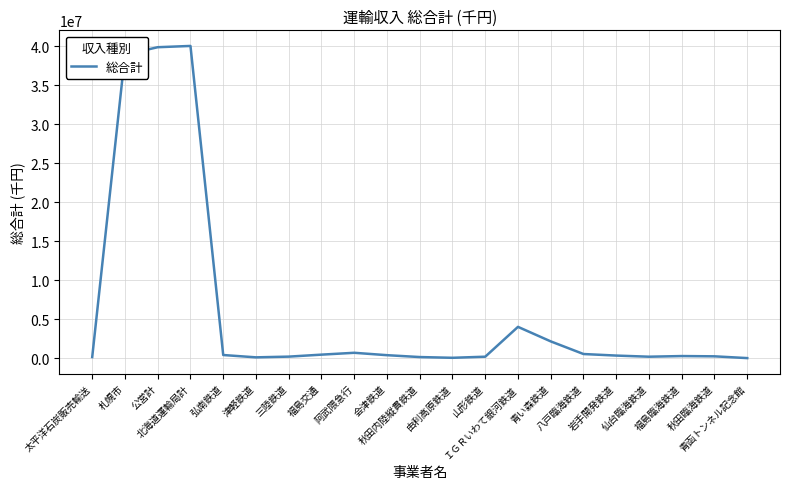

Is it true that the value at 三陸鉄道 is 216476?

True